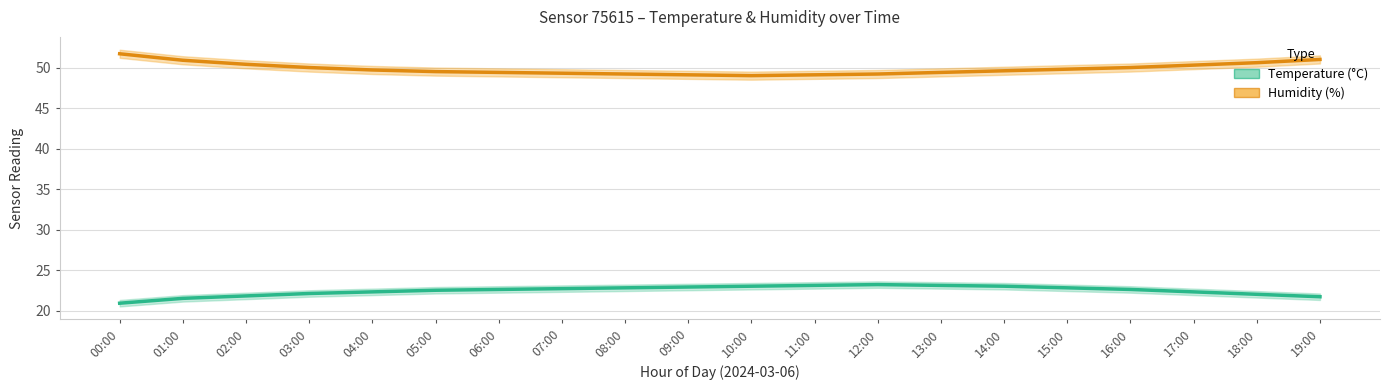

What is the difference between the maximum and second lowest values in the Humidity (%) series?

2.6